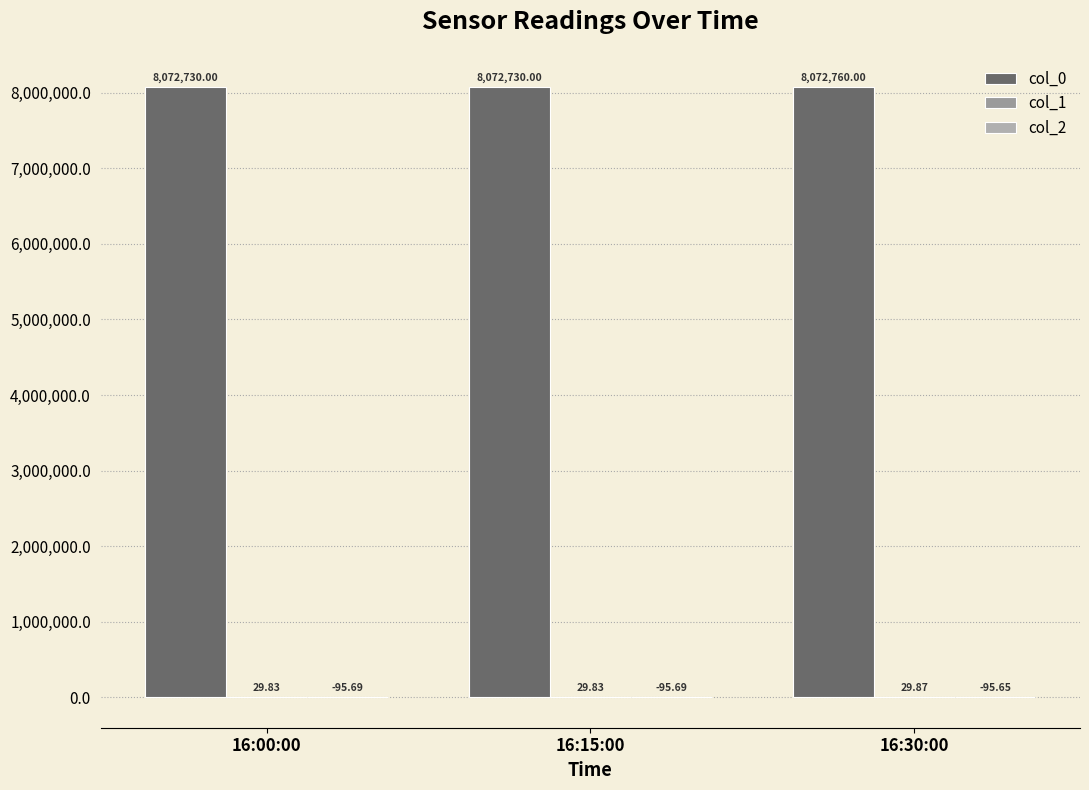

What is the approximate value of col_2 at 16:15:00?

-95.7